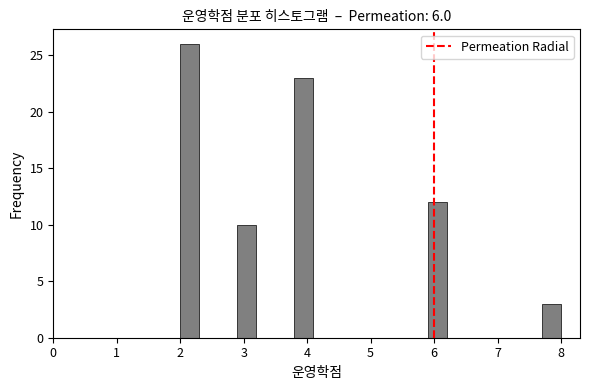

Around what value on the x-axis is the tallest bar? Give the approximate position of its centre, as read against the axis.

2.2